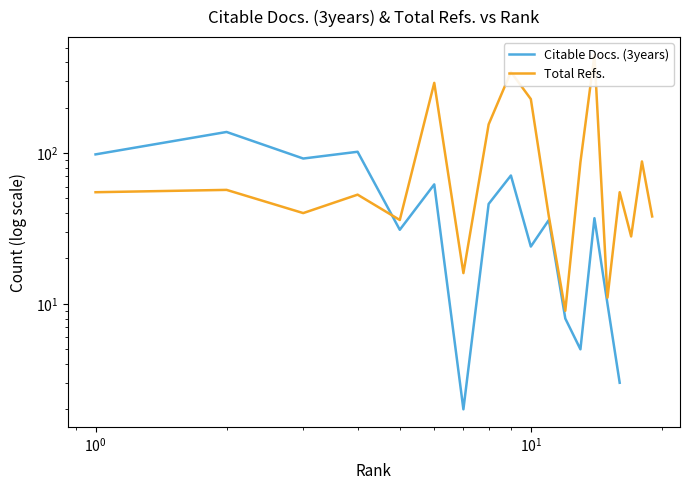

List the series in order of their overall mean, lowest first.

Citable Docs. (3years), Total Refs.